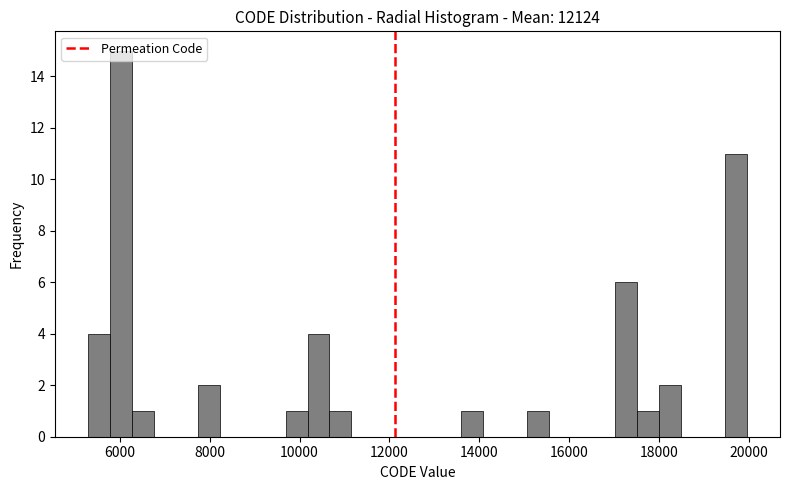

Read against the x-axis, roughly where is the centre of the tallest bar?

6000